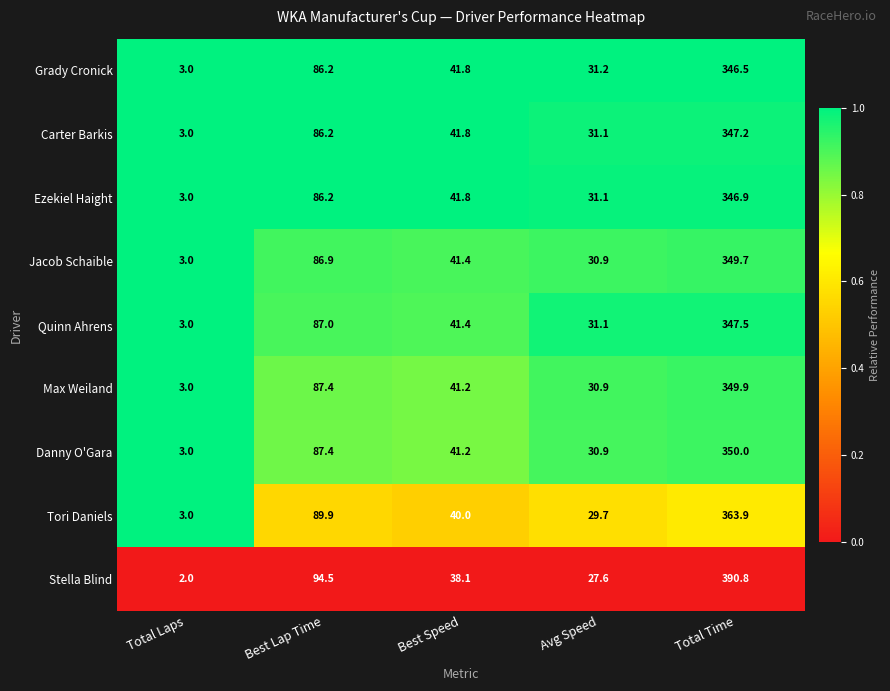

Which series has the largest total across all categories?

Stella Blind